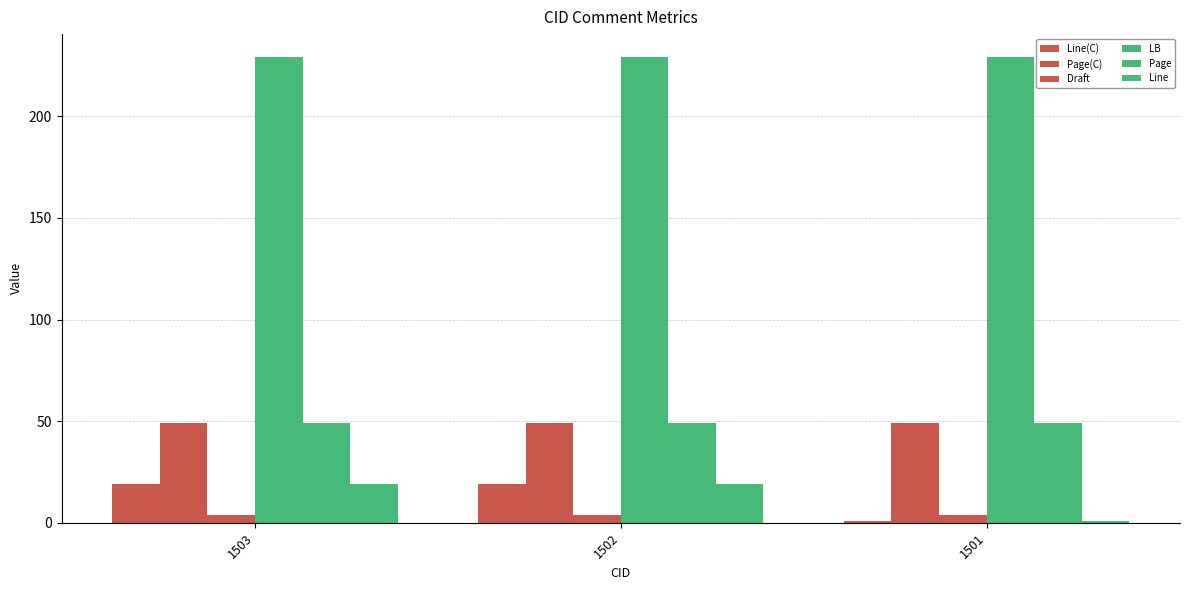

What is the sum of all Line(C) values?

39.0